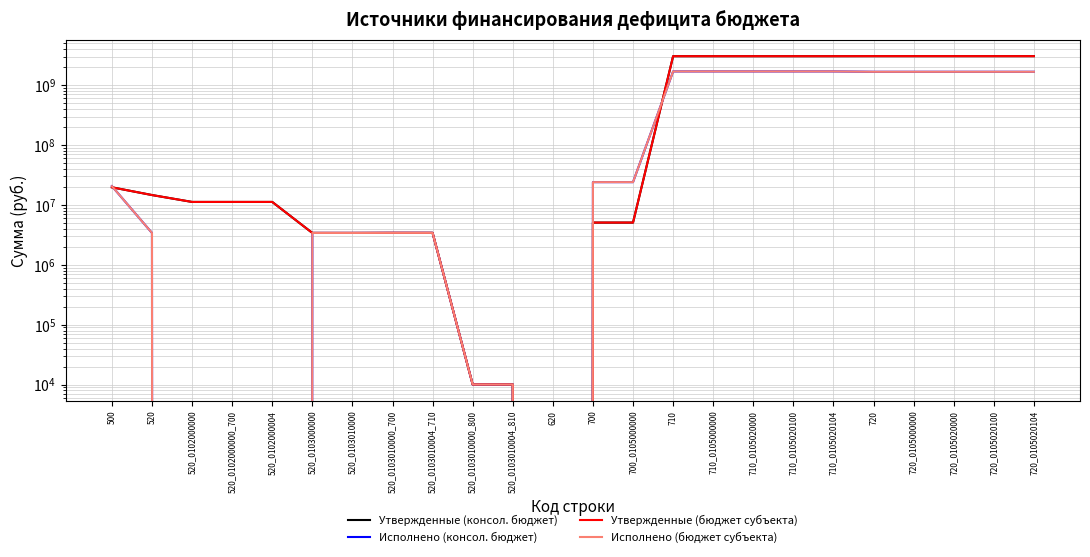

Which series has the largest range (max minus min)?

Утвержденные (консол. бюджет)